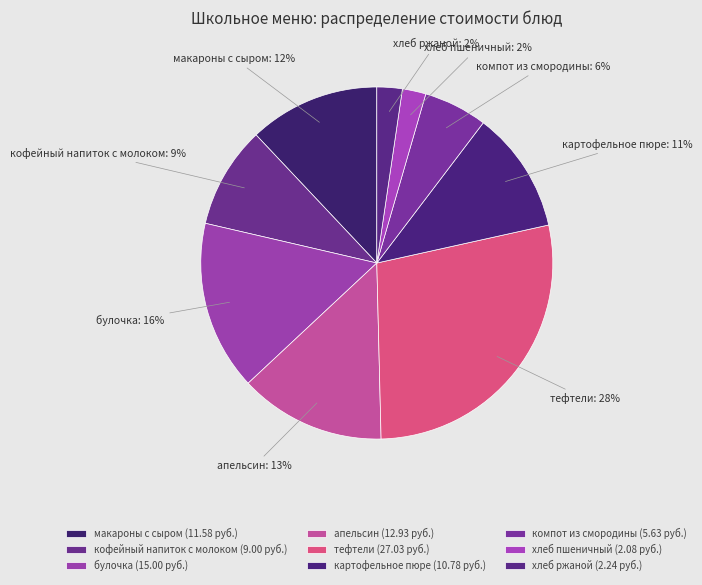

Combined, do хлеб ржаной and кофейный напиток с молоком account for over 50%?

No